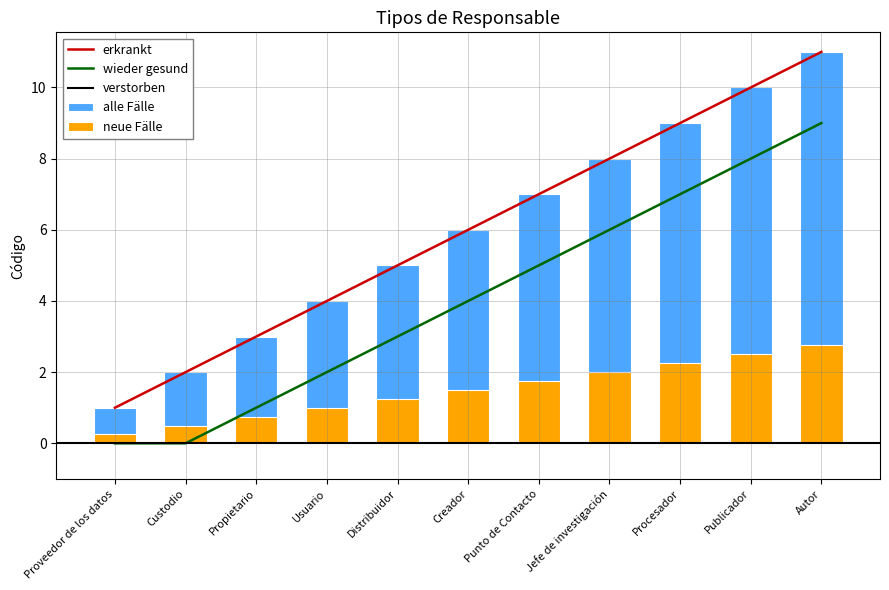

At which label is the value closest to 6?

Creador